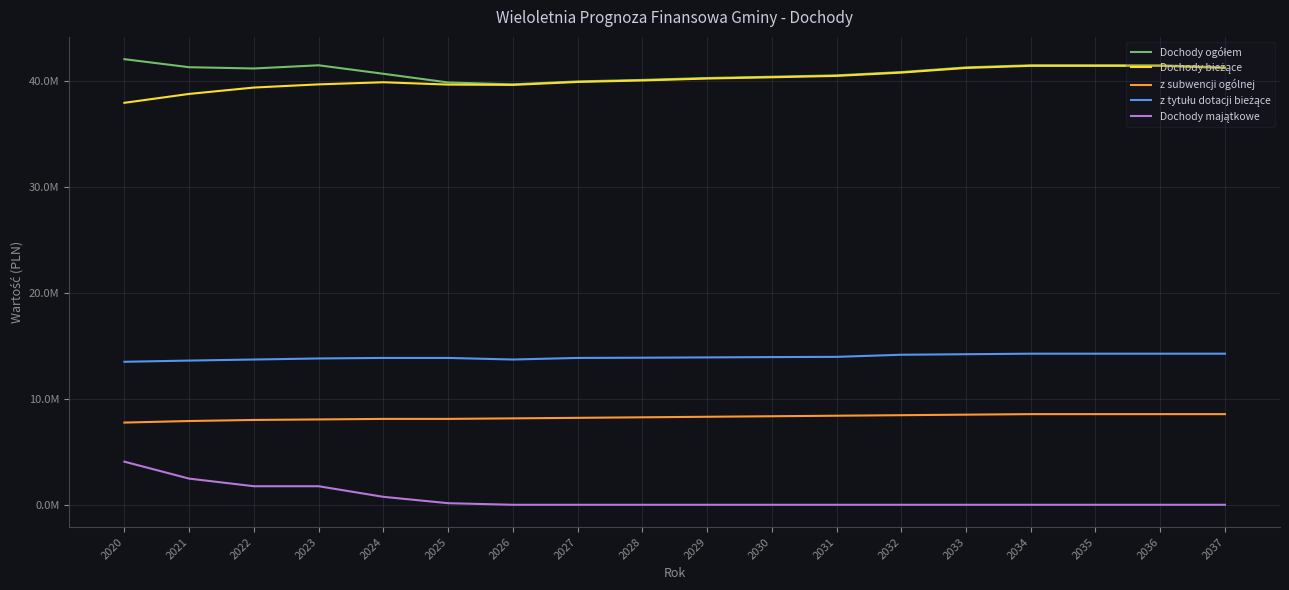

What is the difference between the highest and lowest values at 2020?

37961105